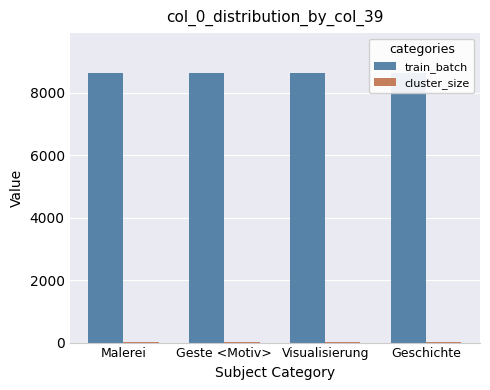

The value of train_batch at Visualisierung is 8620. True or false?

True